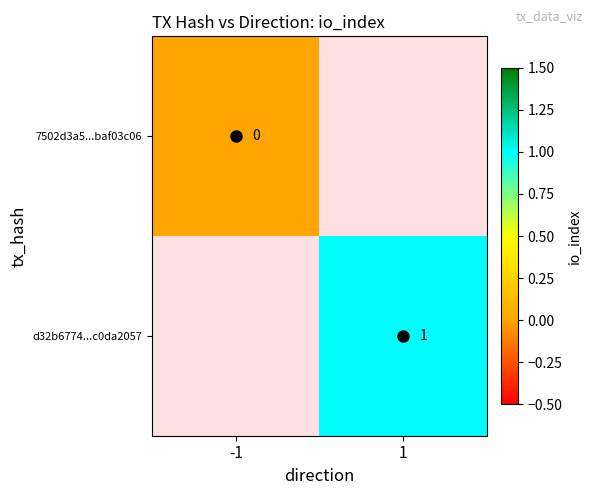

Is it true that d32b6774...c0da2057 equals 1 at 1?

True